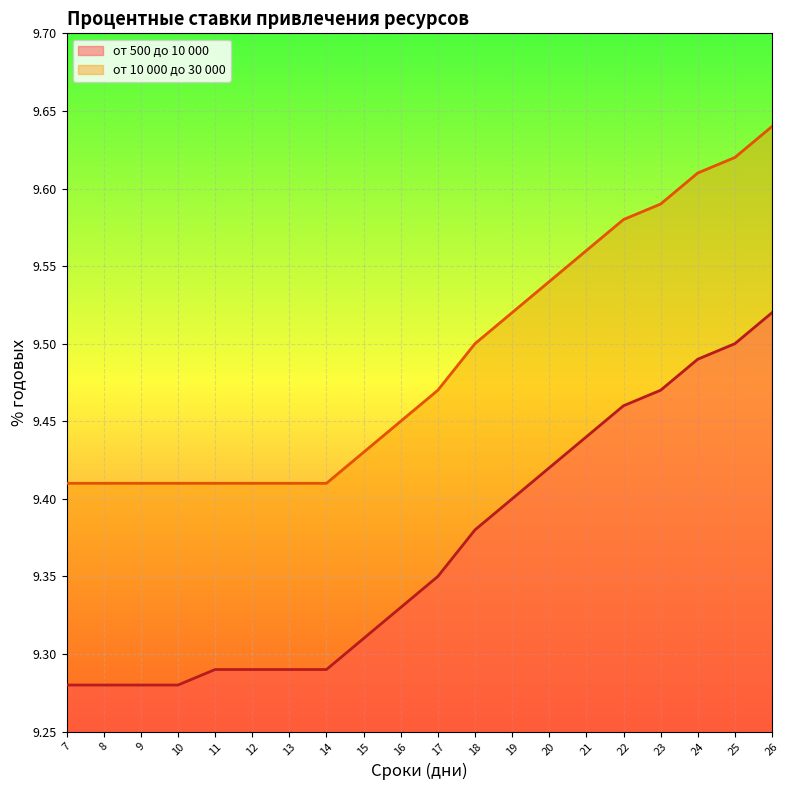

True or false: от 500 до 10 000 has more than 1 points higher than both neighbors.

False